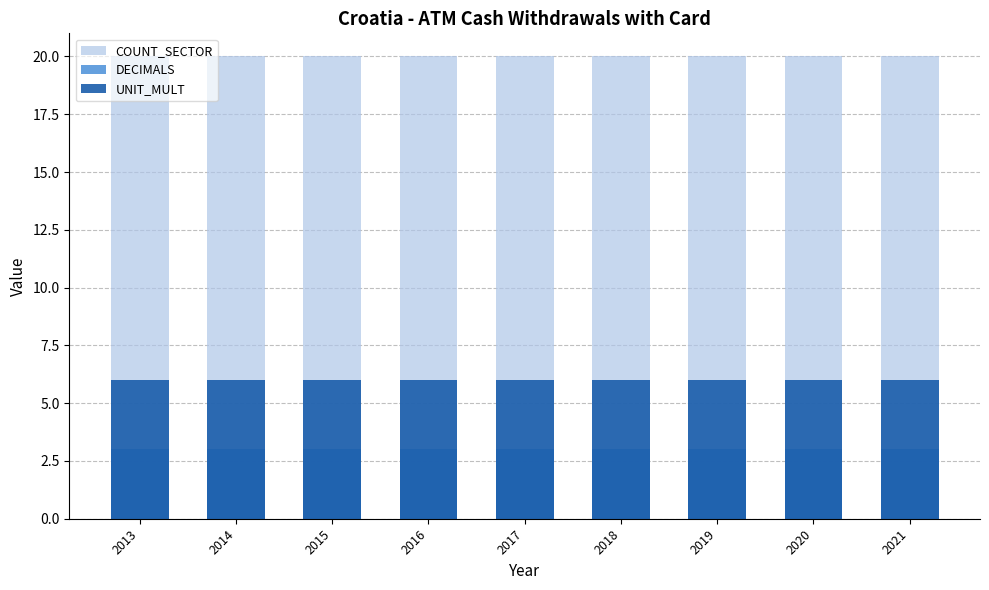

At which category does the chart reach its minimum across all series?

2013